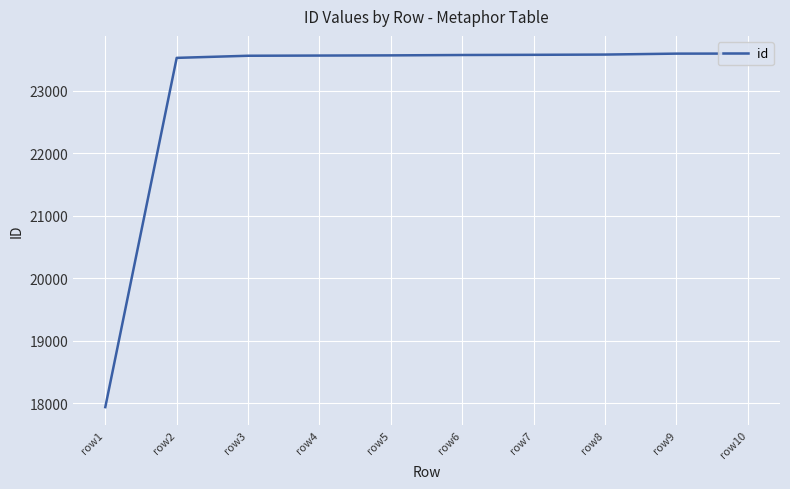

Is it true that the value at row9 is 23597?

True